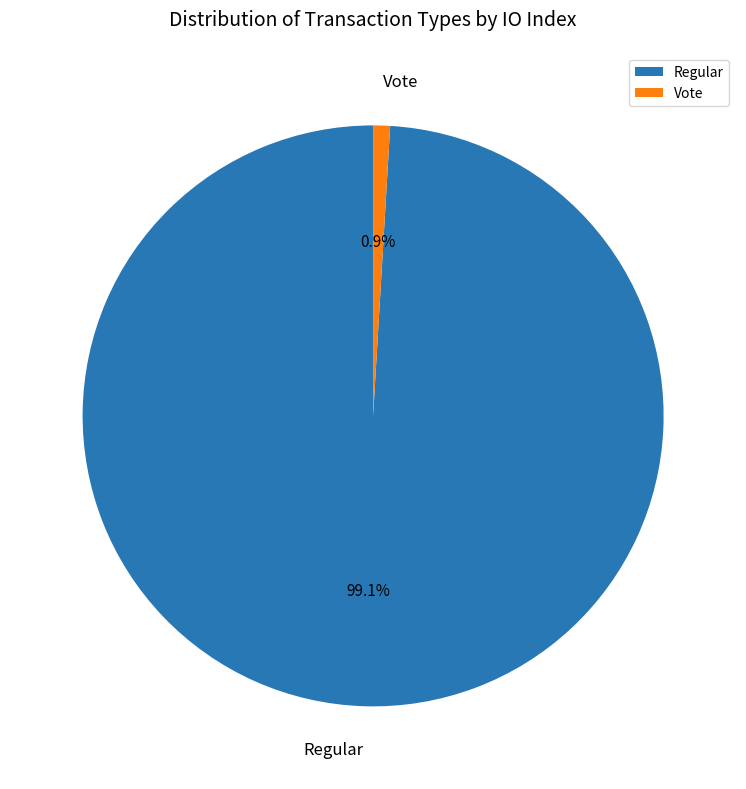

To the nearest percent, what is the difference between the Regular and Vote slice percentages?

98%